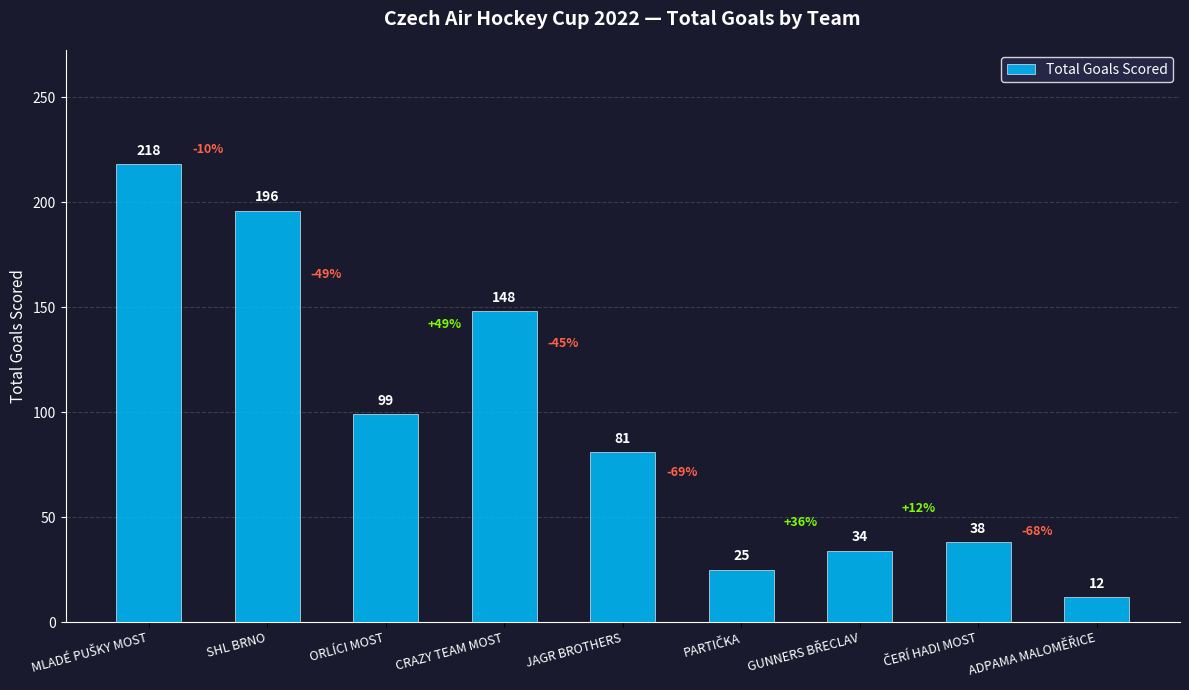

What is the minimum value shown in the chart?

12